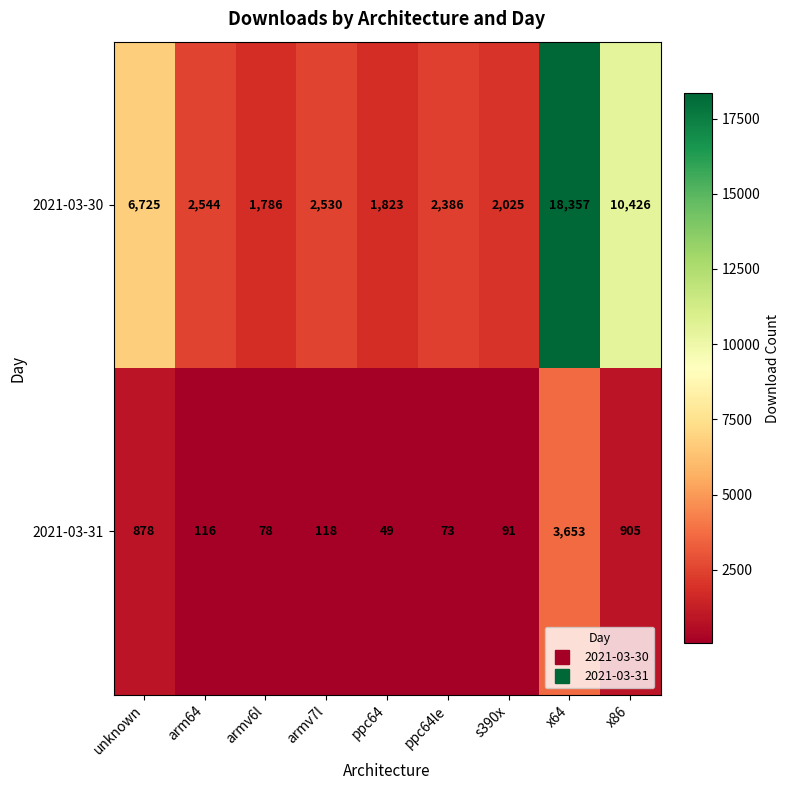

What is the greatest value displayed?

18357